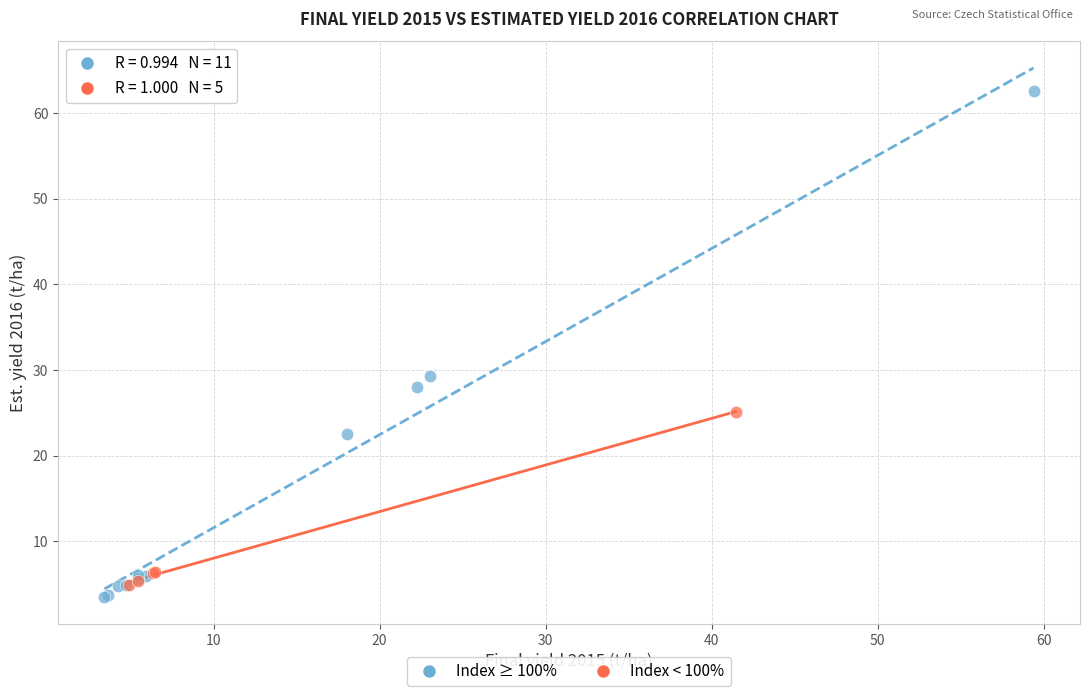

Which series contains the highest Y value?

Index ≥ 100%